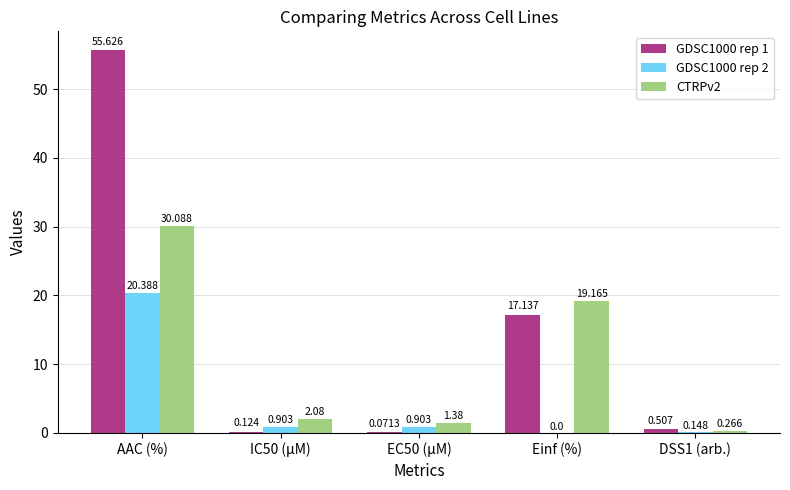

What is the sum of all GDSC1000 rep 1 values?

73.5